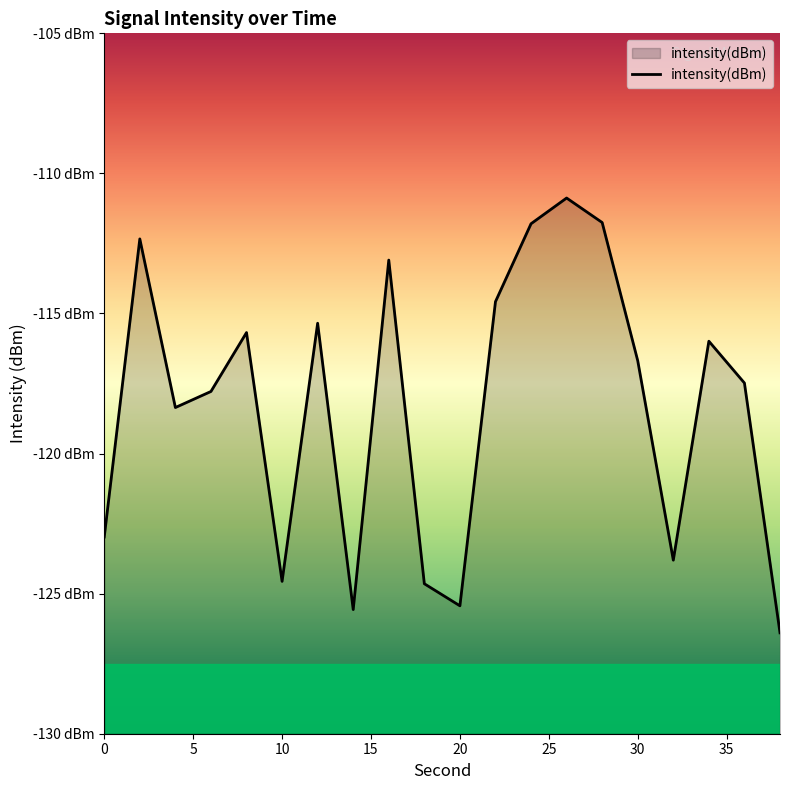

Does the chart display data point markers on the line(s)?

No